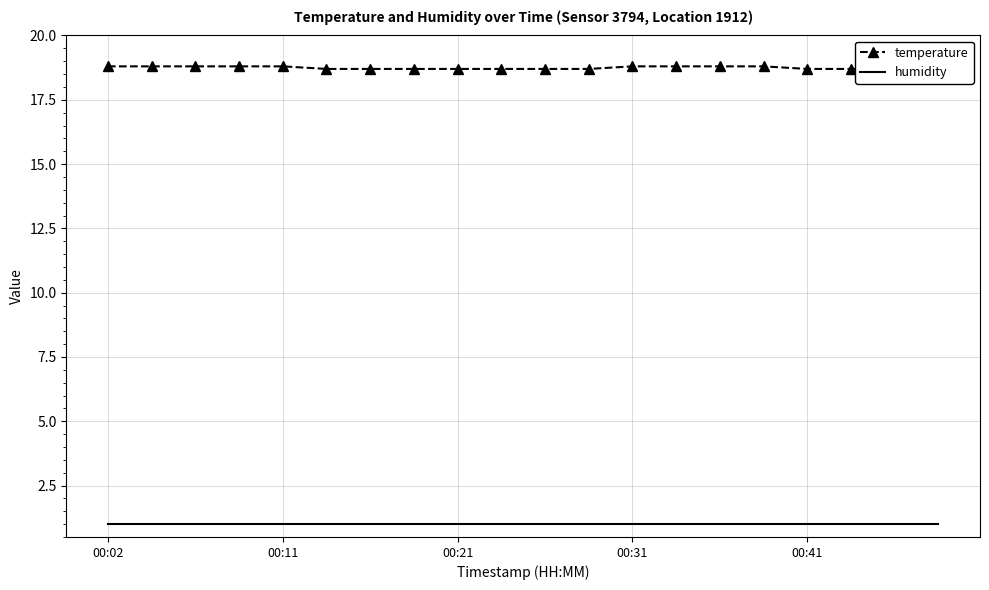

At 19, list the series in order from smallest to largest.

humidity, temperature